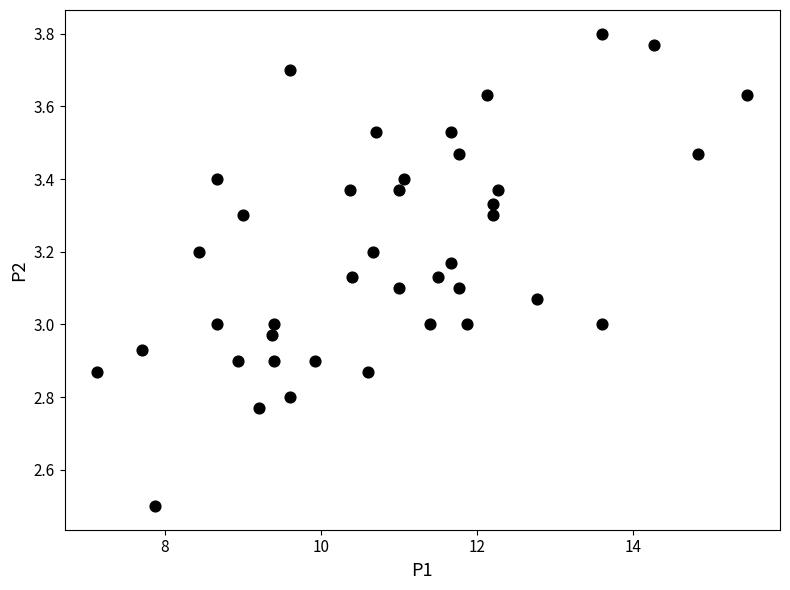

What is the range of Y values (max minus min)?

1.3